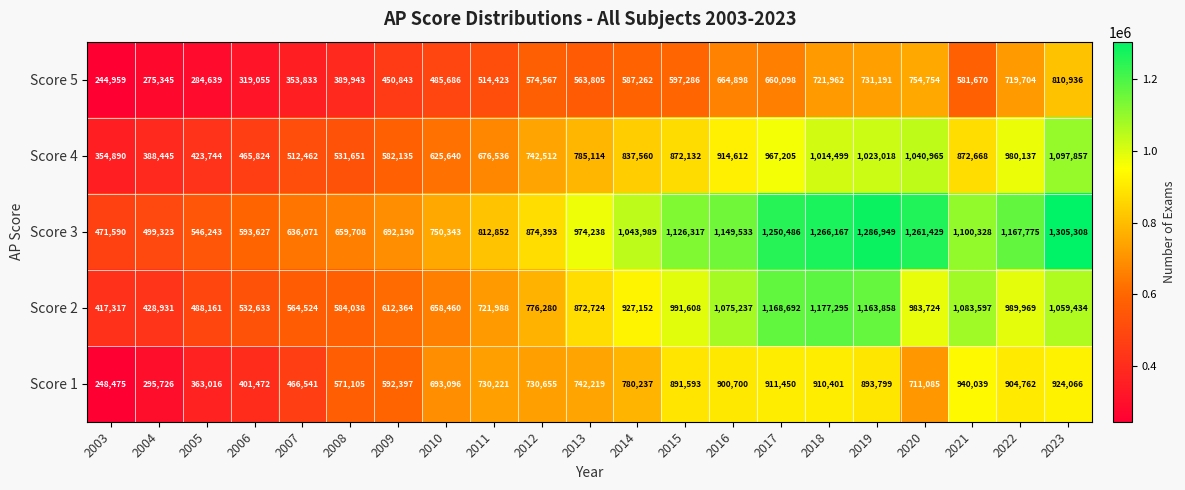

Which series has the largest total across all categories?

Score 3